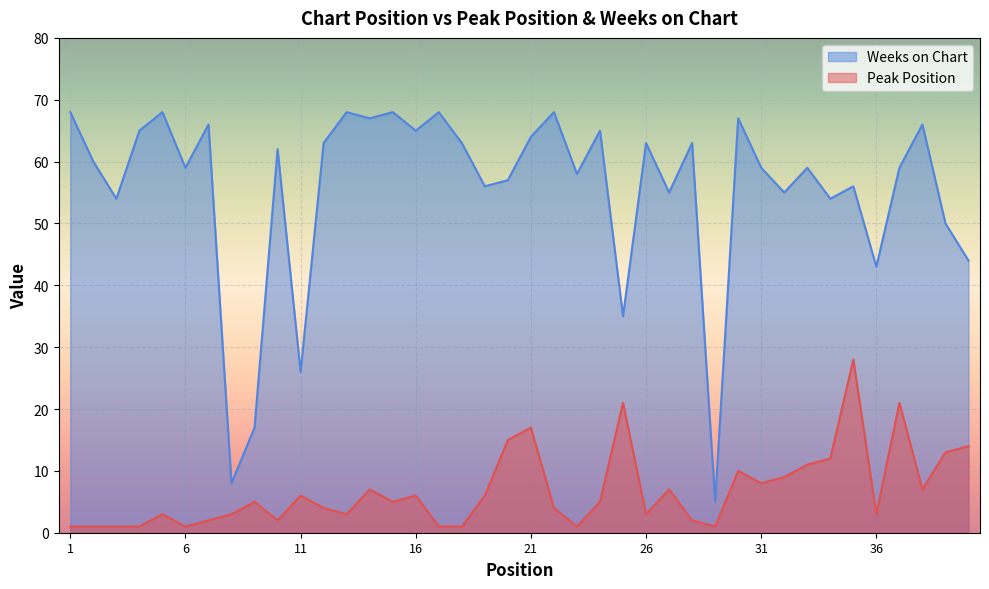

Reading left to right, extract all data points from this chart.

Peak Position: 1	1	1	1	3	1	2	3	5	2	6	4	3	7	5	6	1	1	6	15	17	4	1	5	21	3	7	2	1	10	8	9	11	12	28	3	21	7	13	14
Weeks on Chart: 68	60	54	65	68	59	66	8	17	62	26	63	68	67	68	65	68	63	56	57	64	68	58	65	35	63	55	63	5	67	59	55	59	54	56	43	59	66	50	44